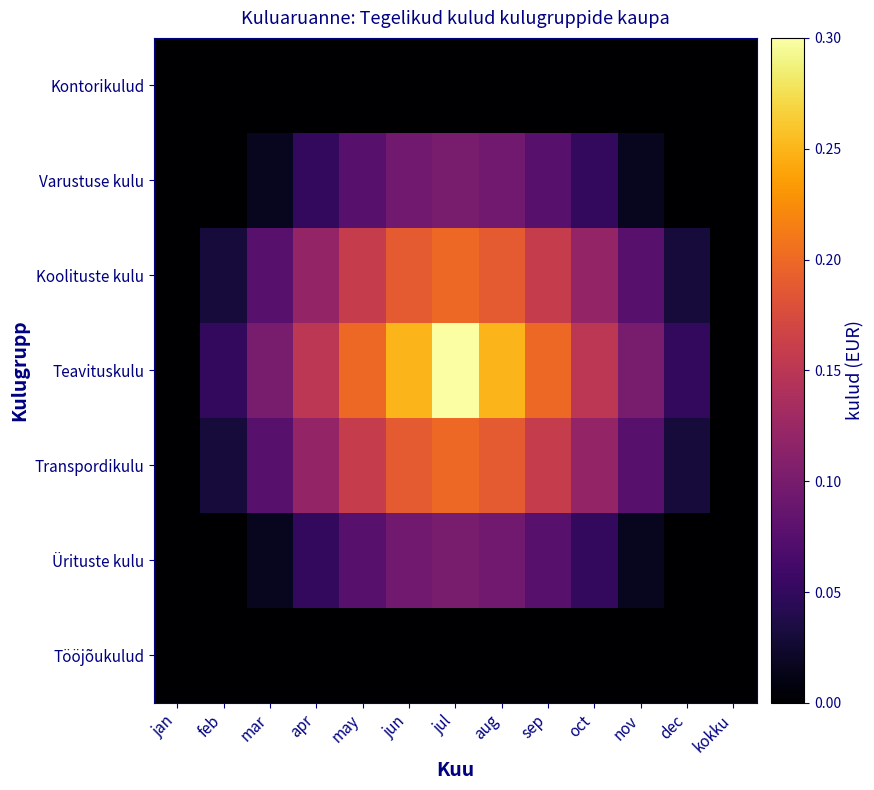

What is the maximum value shown in the chart?

0.3